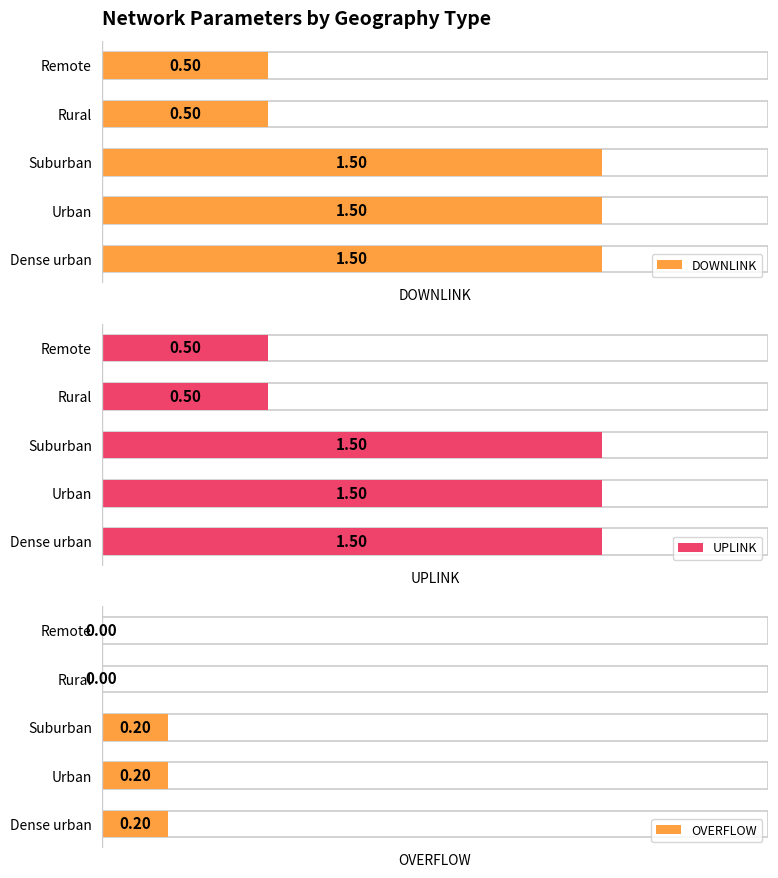

How many data points does each series have?

5